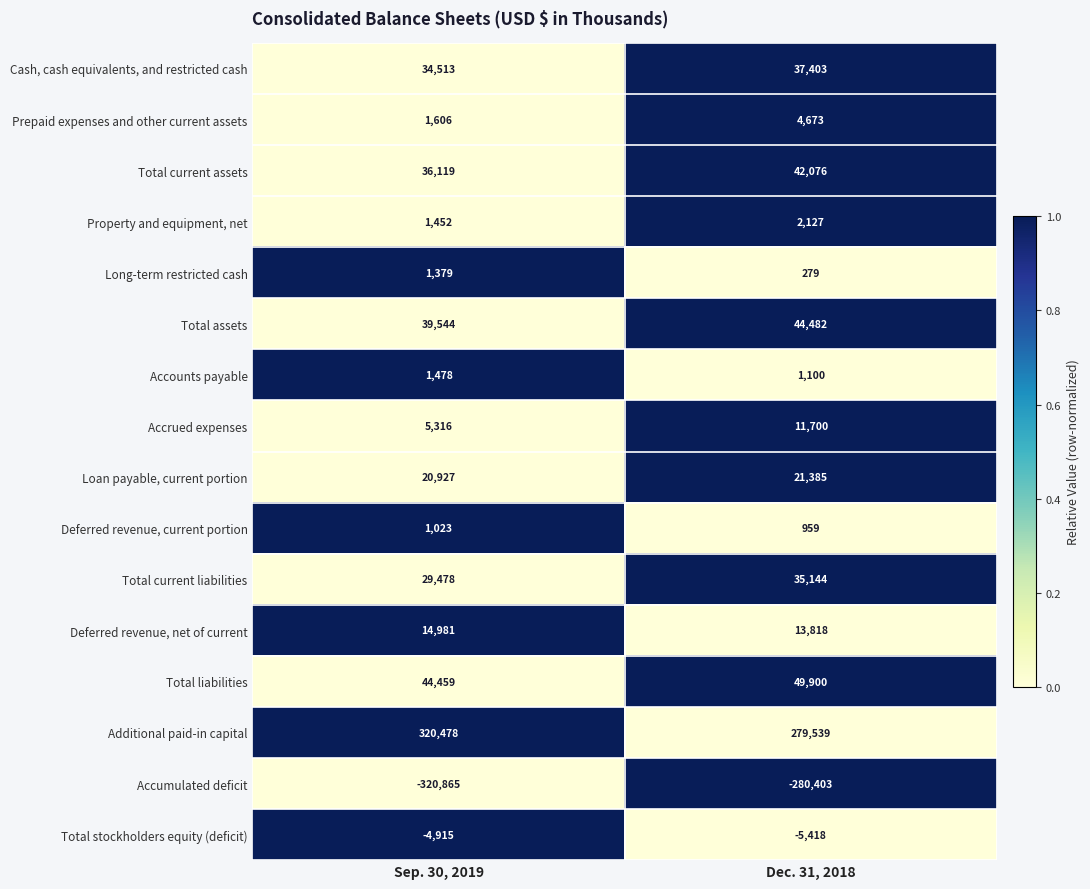

Which series changed the most between Sep. 30, 2019 and Dec. 31, 2018?

Additional paid-in capital